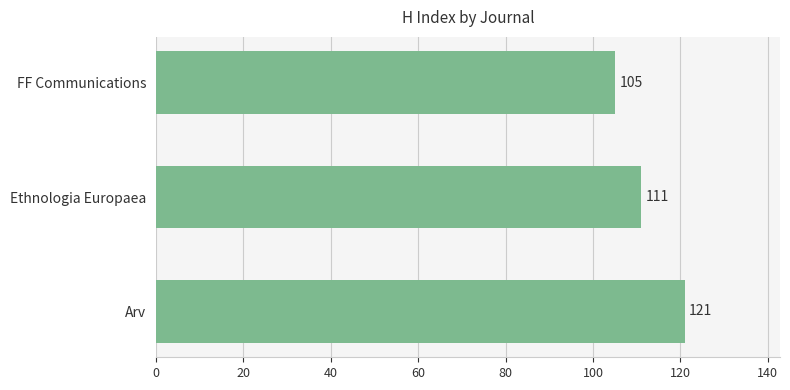

True or false: the data shows 213 at Arv.

False